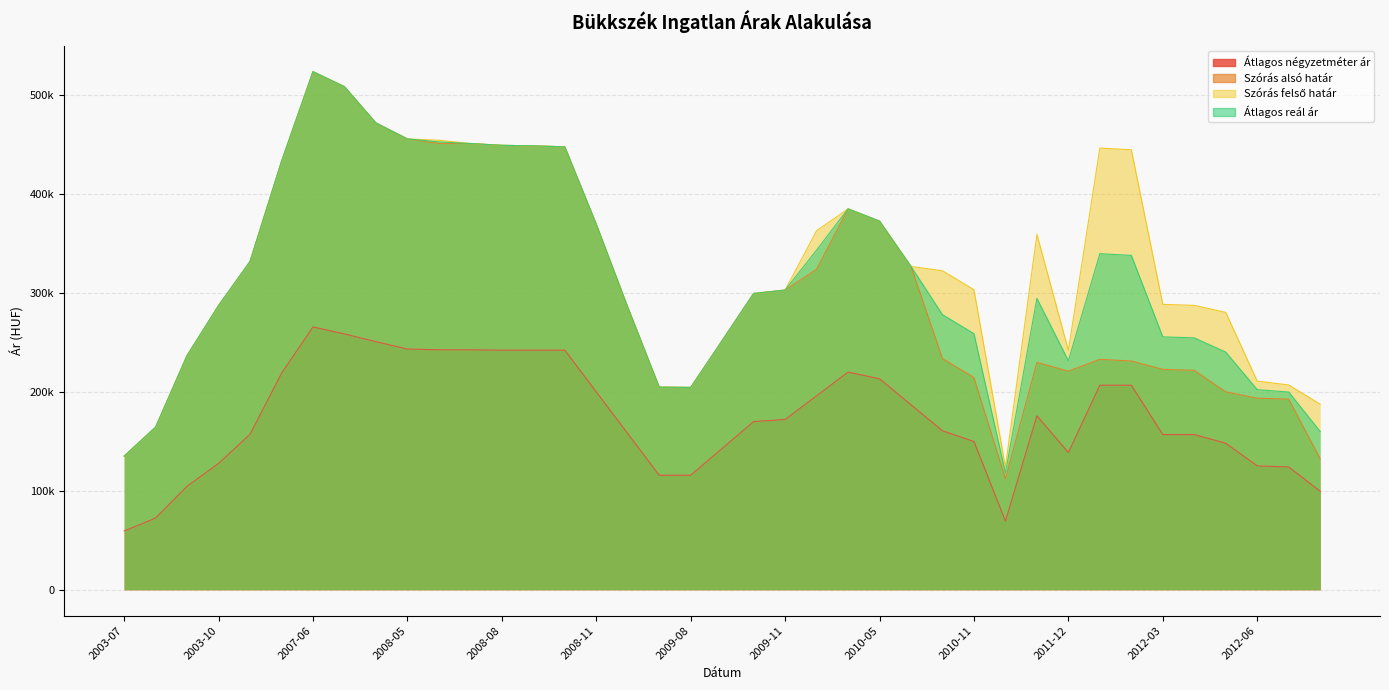

How many lines are shown in the chart?

4